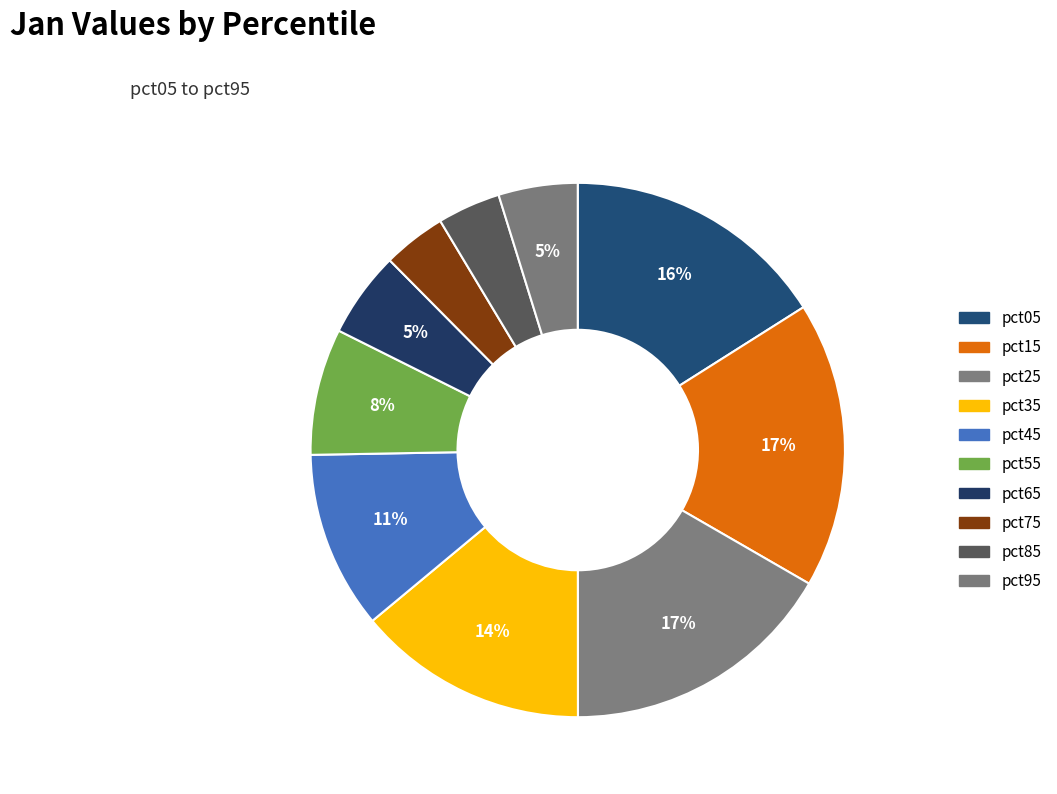

Rank the categories by value from lowest to highest.

pct85, pct75, pct95, pct65, pct55, pct45, pct35, pct05, pct25, pct15